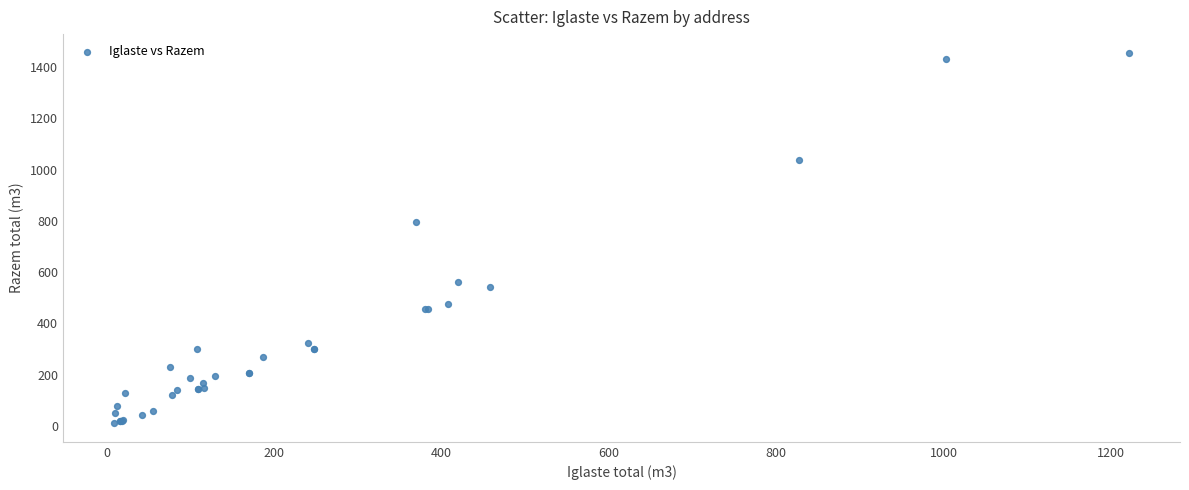

What Y value in the scatter plot is closest to 733?

796